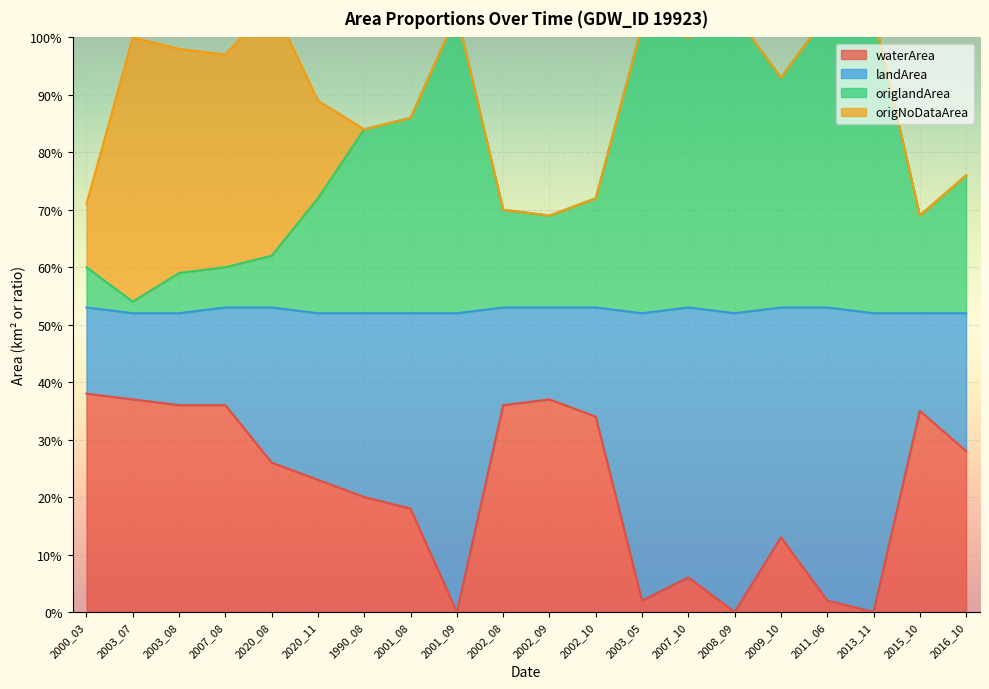

What is the label of the 9th point from the right?

2002_10